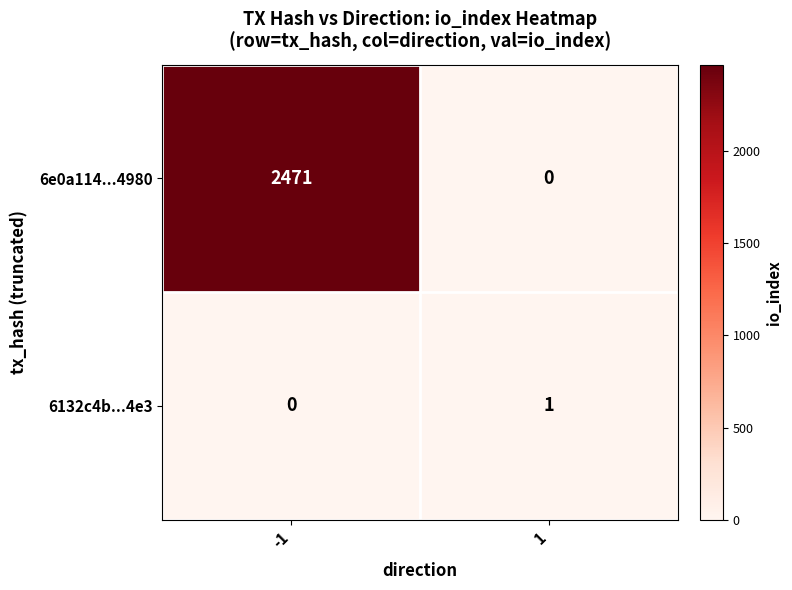

What is the sum of all 6e0a114...4980 values?

2471